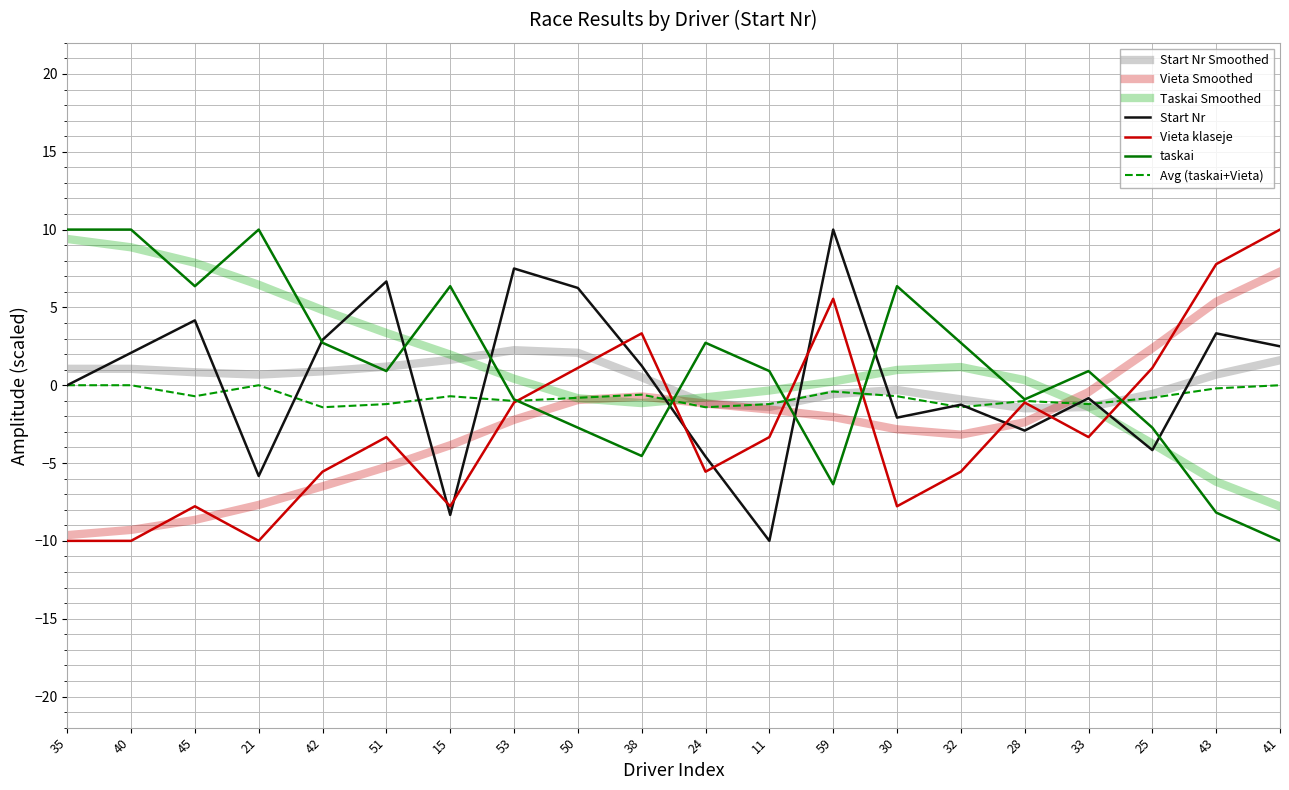

Where is the first local minimum for Vieta klaseje?

21